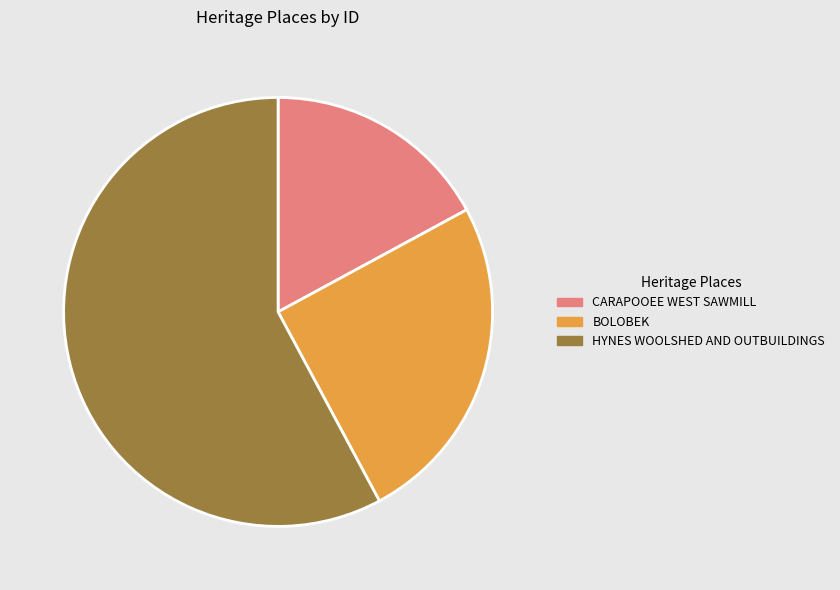

Rank the categories by value from highest to lowest.

HYNES WOOLSHED AND OUTBUILDINGS, BOLOBEK, CARAPOOEE WEST SAWMILL